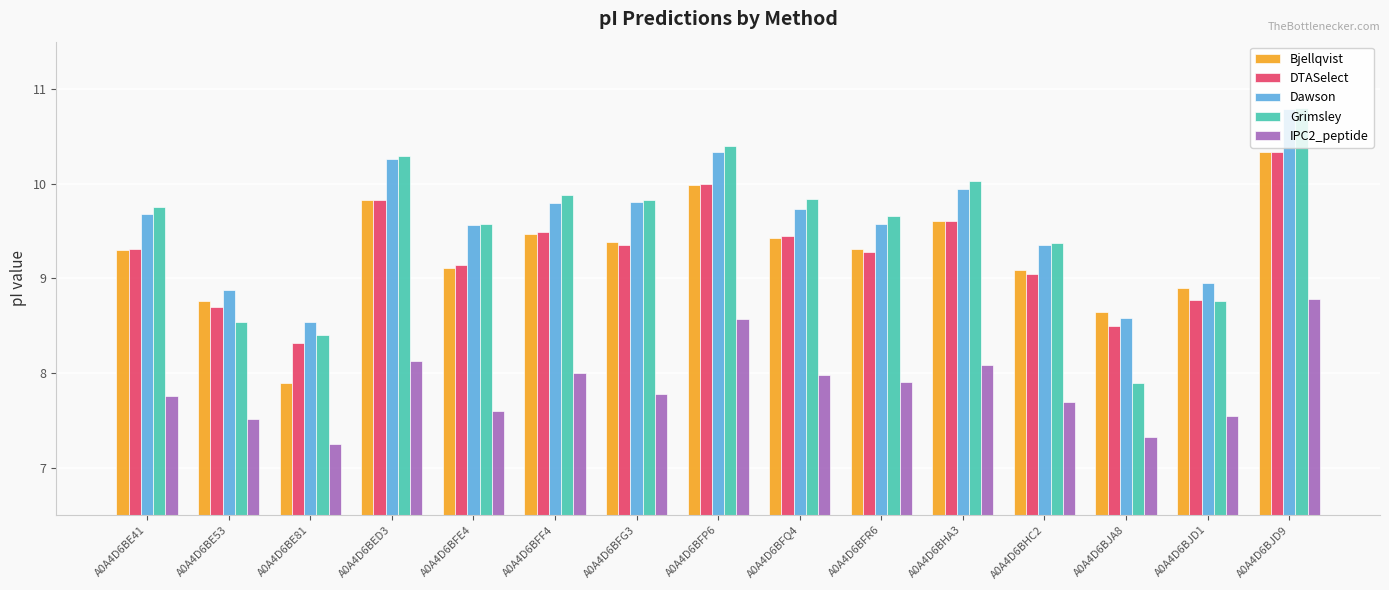

Where is Grimsley nearest to the value 9?

A0A4D6BJD1